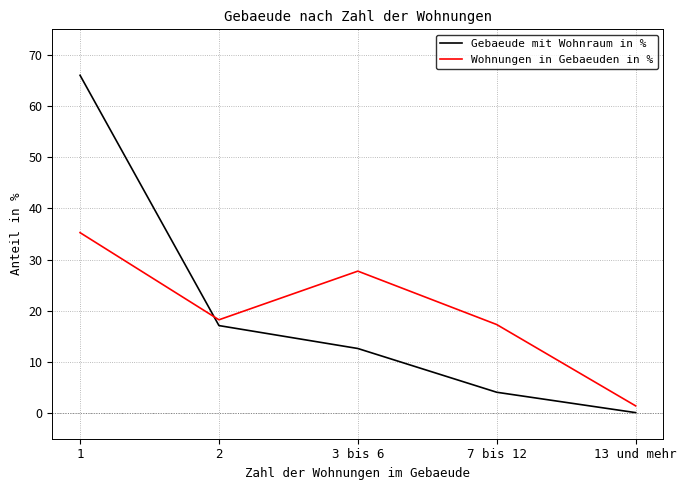

Reading right to left, extract all data points from this chart.

Gebaeude mit Wohnraum in %: 0.1	4.1	12.6	17.1	66.0
Wohnungen in Gebaeuden in %: 1.4	17.3	27.8	18.2	35.3